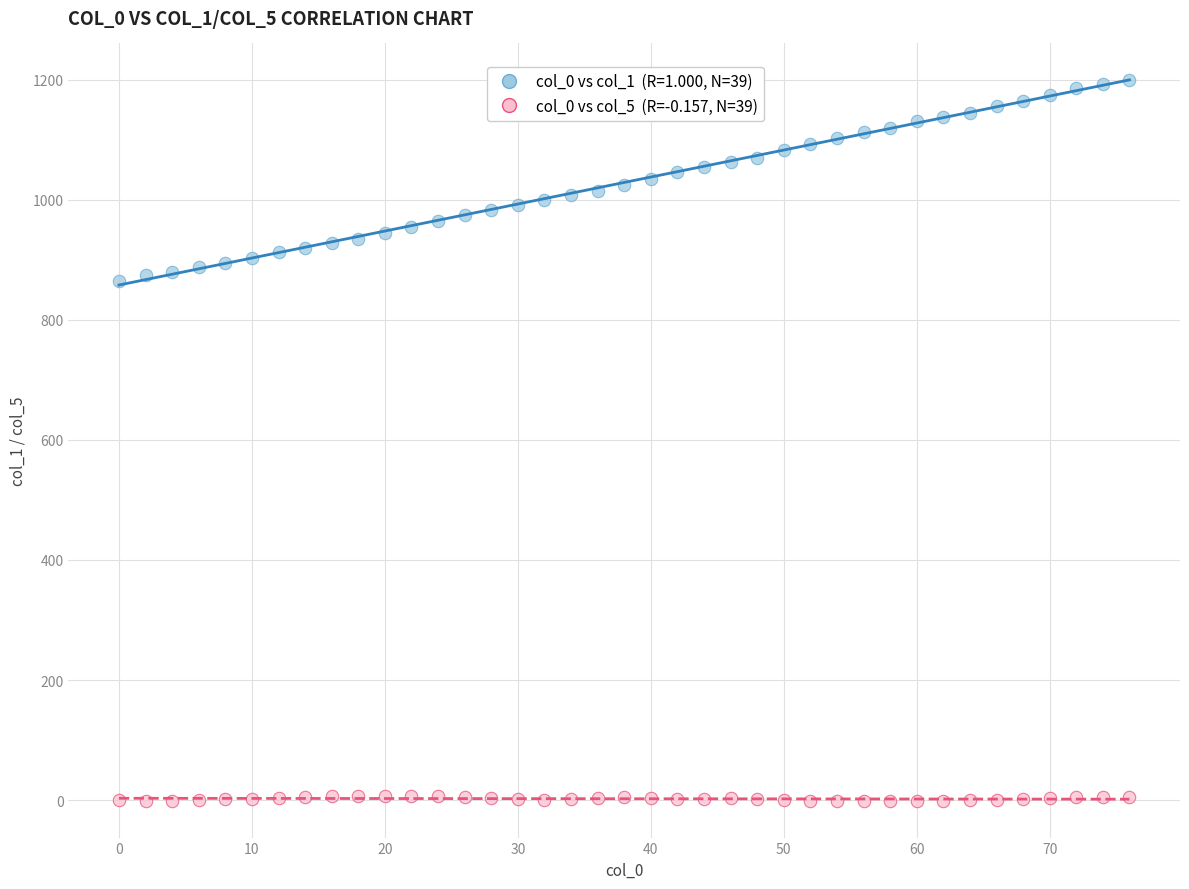

Across all data points, what is the range of X values (max minus min)?

76.0